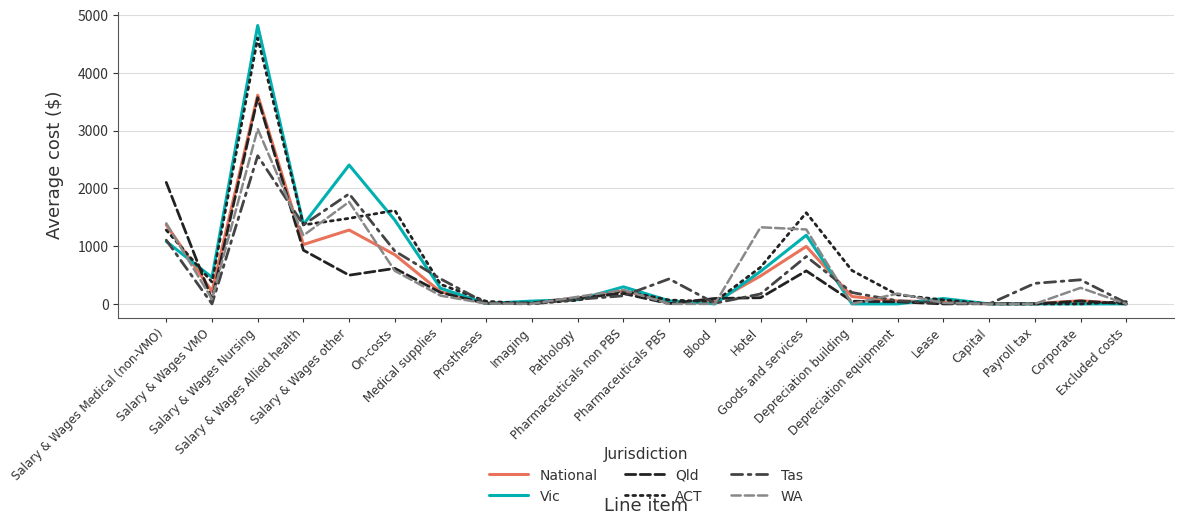

What is the spread (max minus min) of values at Salary & Wages other?

1908